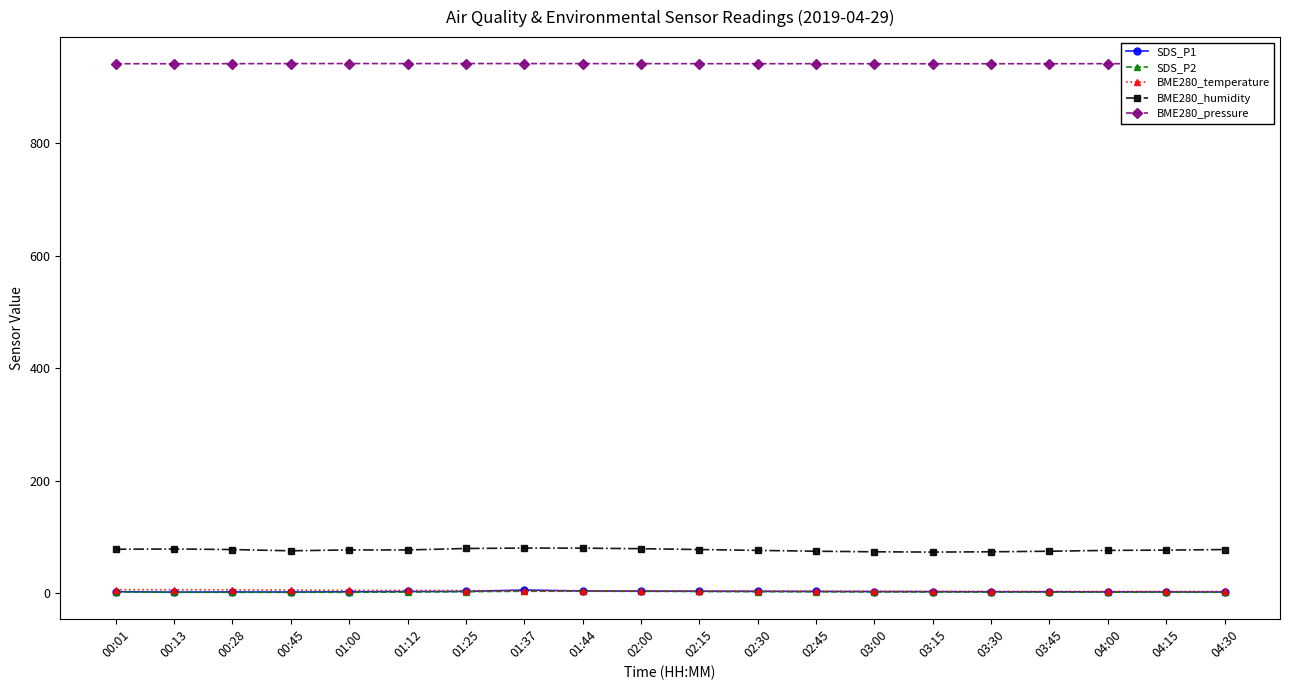

What is the total value across all series at 03:00?

1024.7